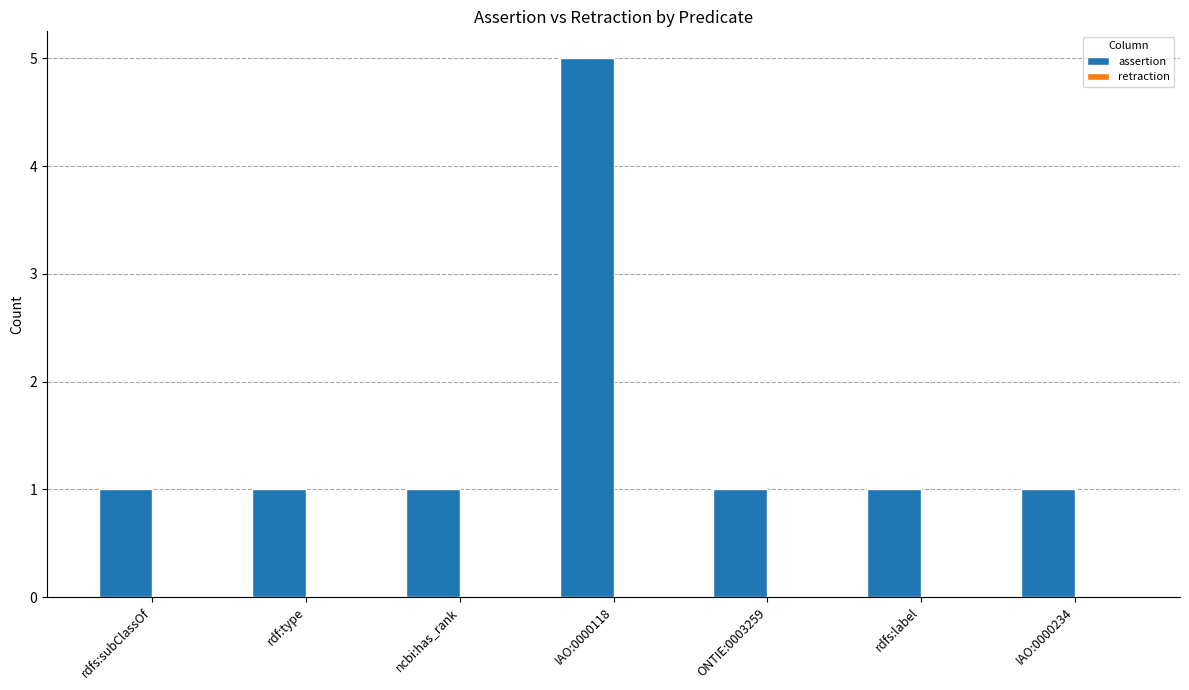

Is it true that the value at rdf:type is 0?

False